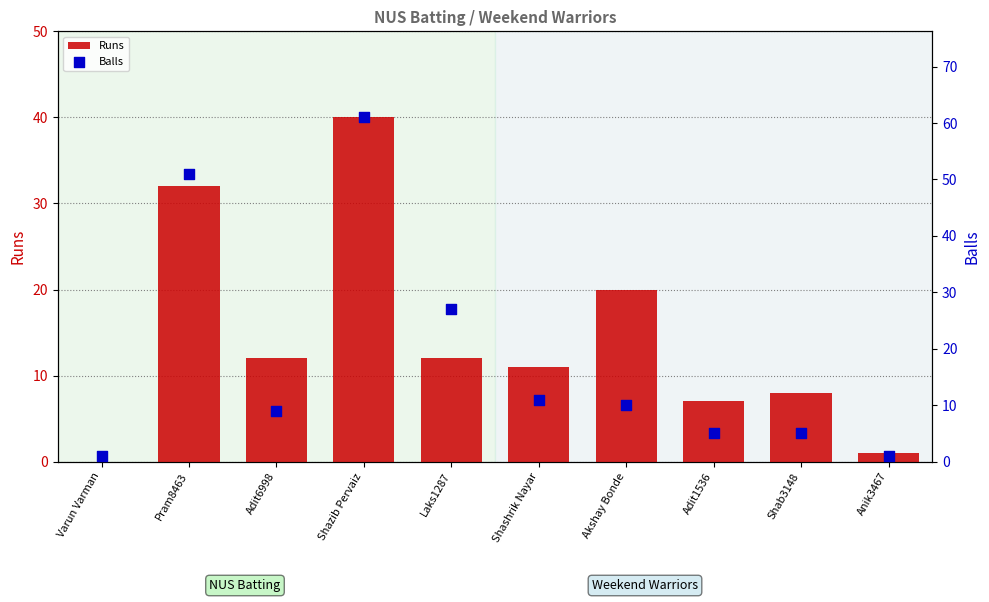

Is the value of Balls at Adit1536 greater than the value of Runs at Akshay Bonde?

No